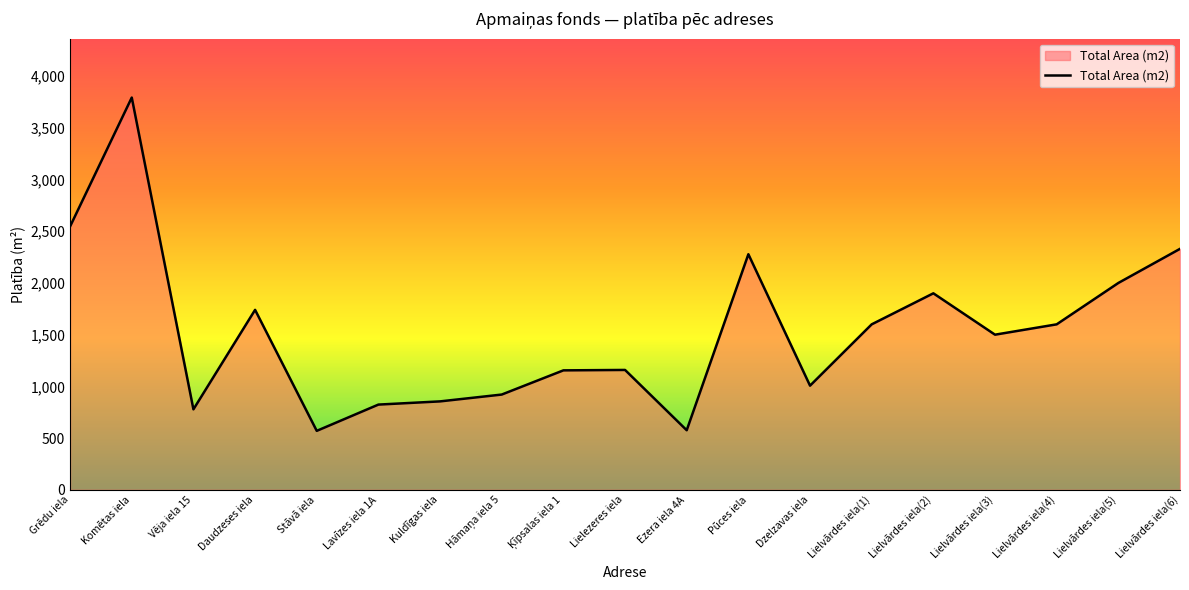

The value at Lavīzes iela 1A is 1171. True or false?

False